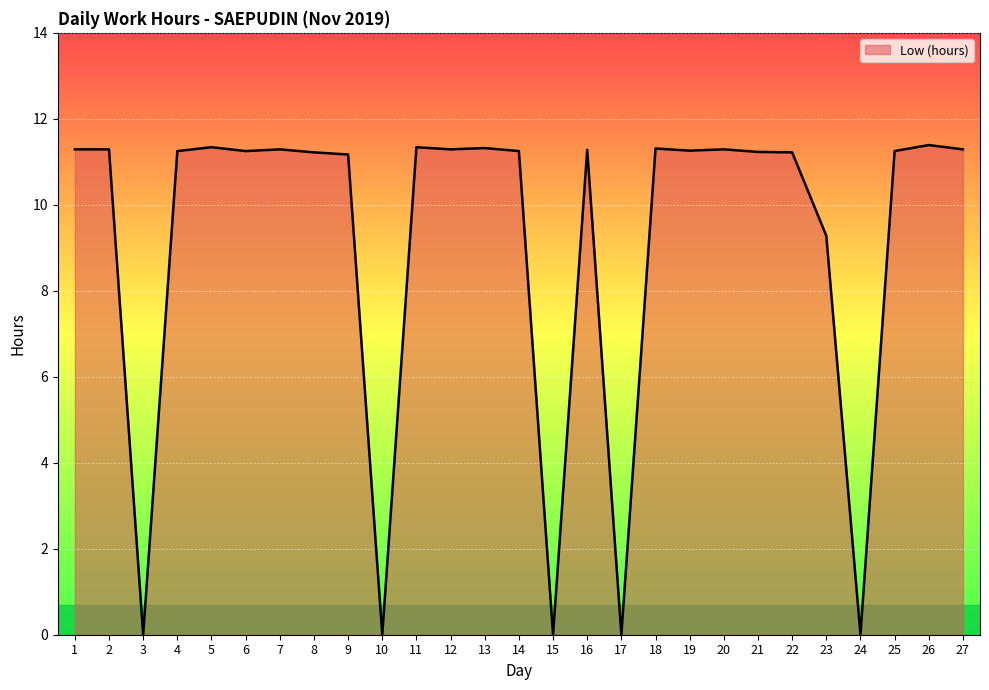

What is the difference between the maximum and minimum values?

11.4